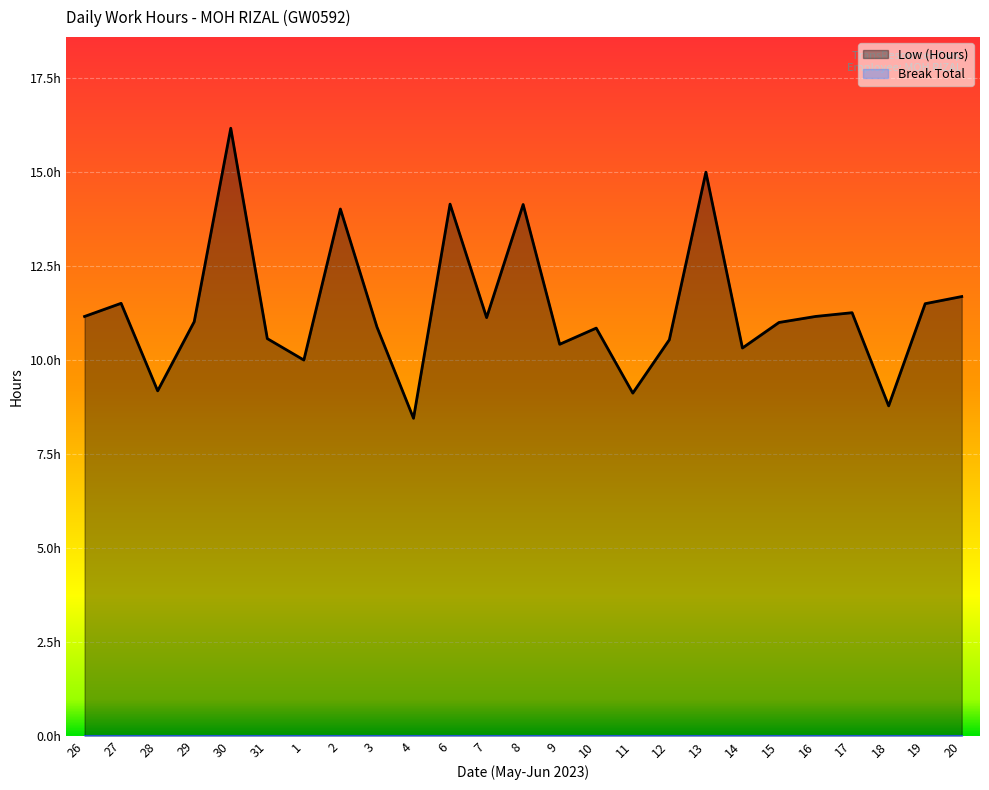

What is the minimum value shown in the chart?

8.4